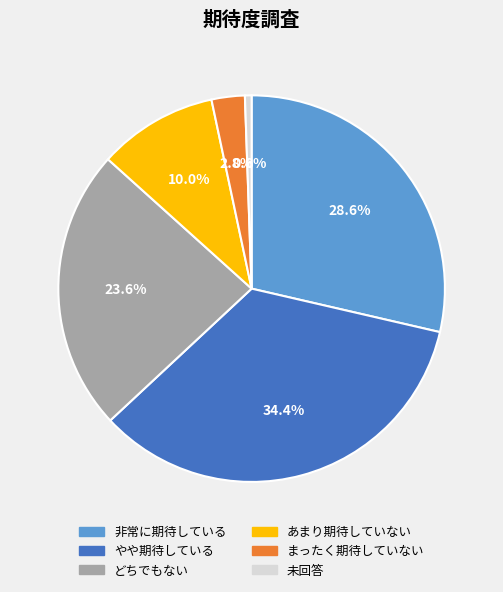

Does any single category account for the majority?

No